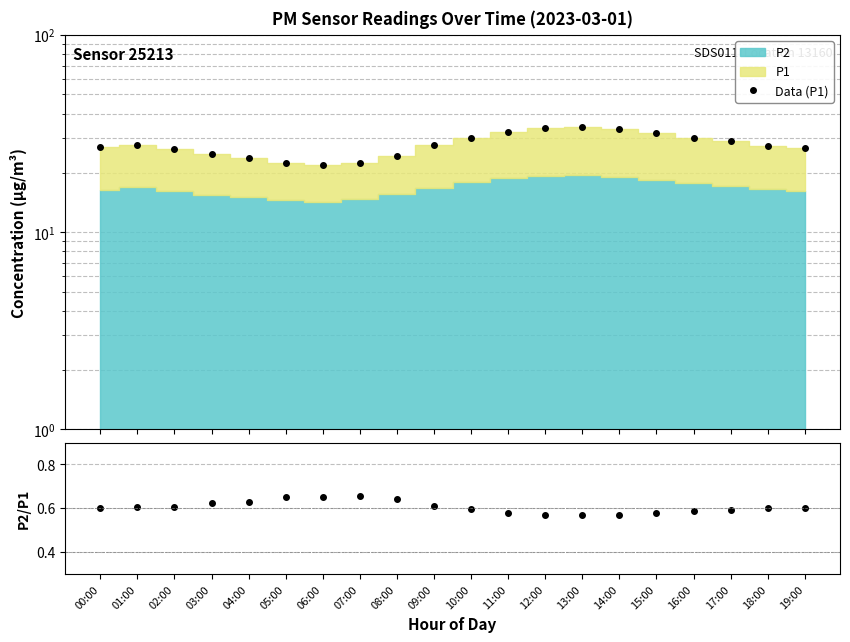

True or false: P2/P1 and Data (P1) intersect in this chart.

False